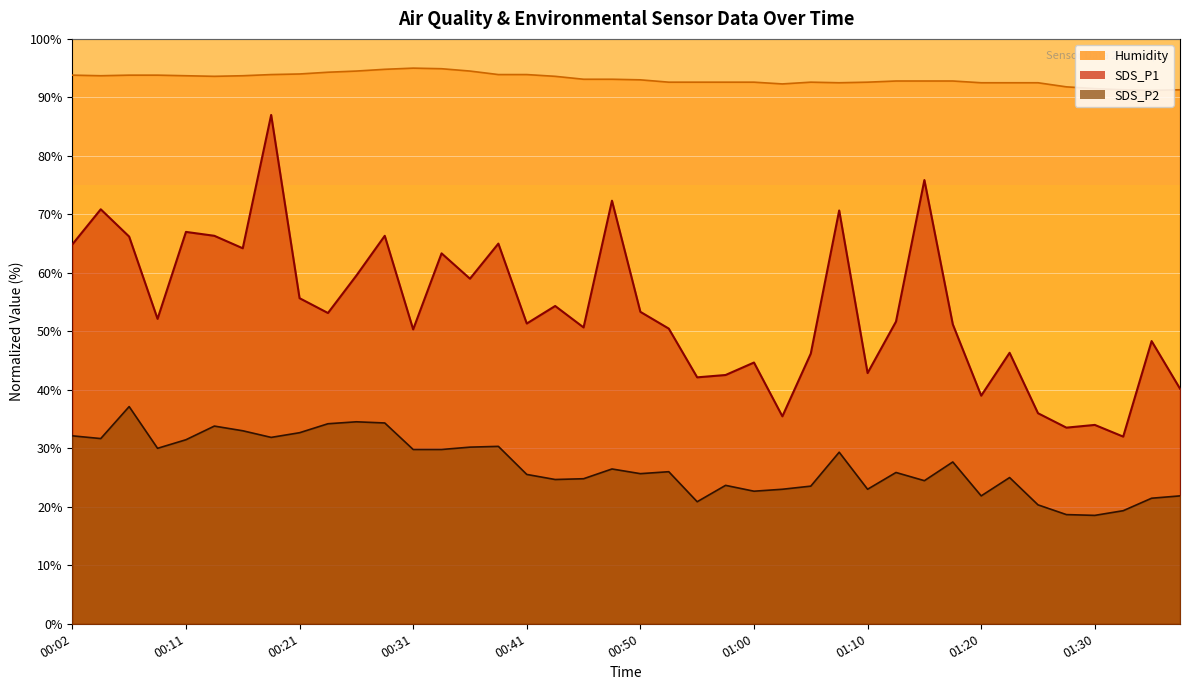

Reading left to right, transcribe all the data shown in this chart.

SDS_P1: 64.9	70.9	66.2	52.1	67.0	66.3	64.2	87.0	55.7	53.1	59.5	66.3	50.3	63.3	59.0	65.0	51.3	54.3	50.7	72.3	53.3	50.5	42.1	42.5	44.7	35.5	46.2	70.7	42.9	51.7	75.9	51.2	39.0	46.3	36.0	33.5	34.0	32.0	48.3	40.2
SDS_P2: 32.1	31.7	37.1	30.0	31.5	33.8	33.0	31.9	32.7	34.2	34.5	34.3	29.8	29.8	30.2	30.3	25.5	24.7	24.8	26.5	25.7	26.0	20.9	23.7	22.7	23.0	23.5	29.3	23.0	25.9	24.5	27.7	21.9	25.0	20.3	18.7	18.5	19.3	21.5	21.9
Humidity: 93.8	93.7	93.8	93.8	93.7	93.6	93.7	93.9	94.0	94.3	94.5	94.8	95.0	94.9	94.5	93.9	93.9	93.6	93.1	93.1	93.0	92.6	92.6	92.6	92.6	92.3	92.6	92.5	92.6	92.8	92.8	92.8	92.5	92.5	92.5	91.8	91.5	91.3	91.2	91.3